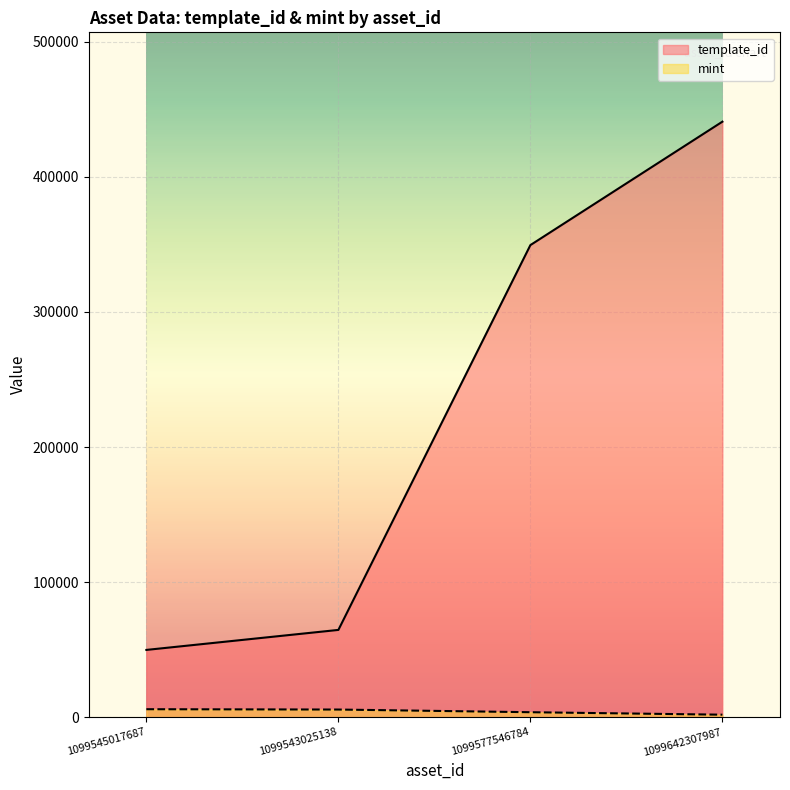

Does the chart display data point markers on the line(s)?

No